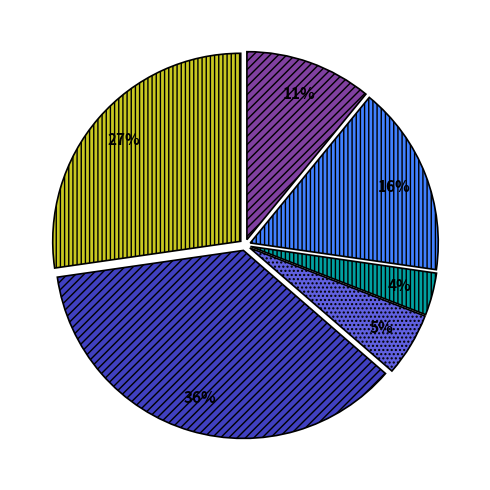

To the nearest percent, what is the average slice percentage?

17%